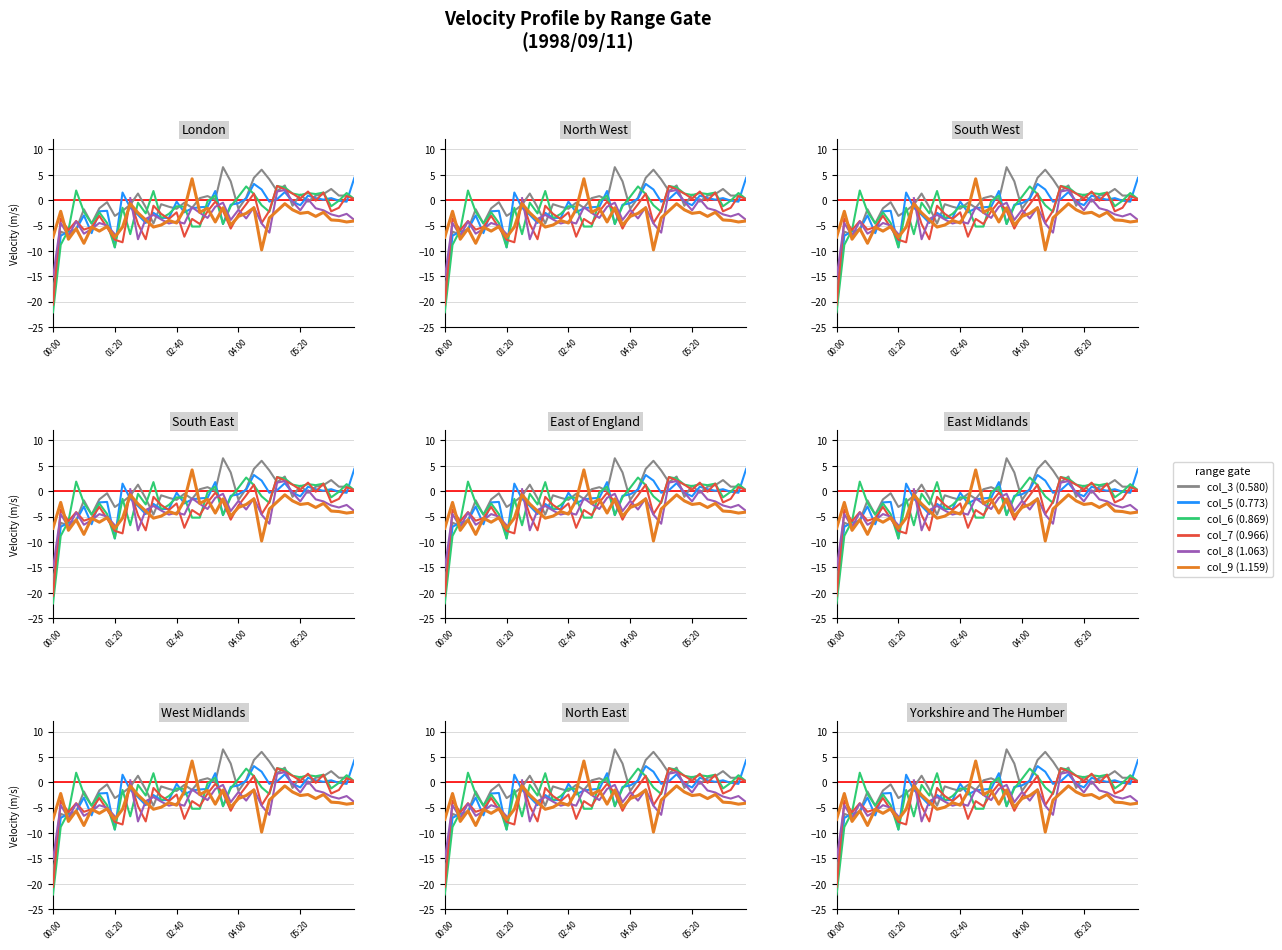

What is the average value of the col_5 (0.773) series?

-2.0